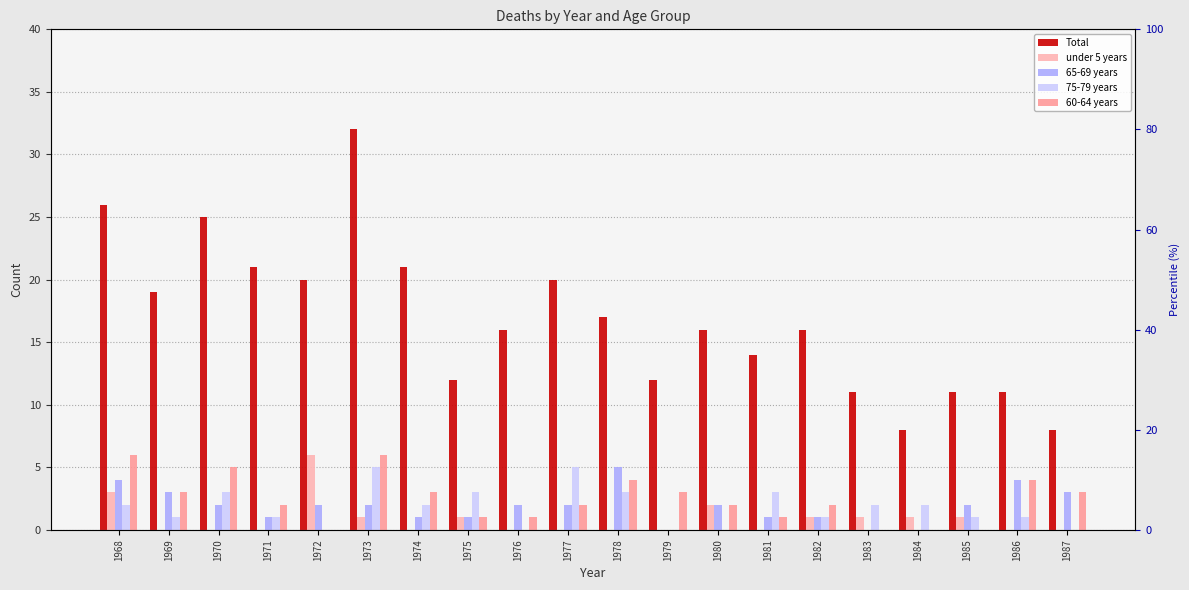

Which series changed the most between 1976 and 1986?

Total